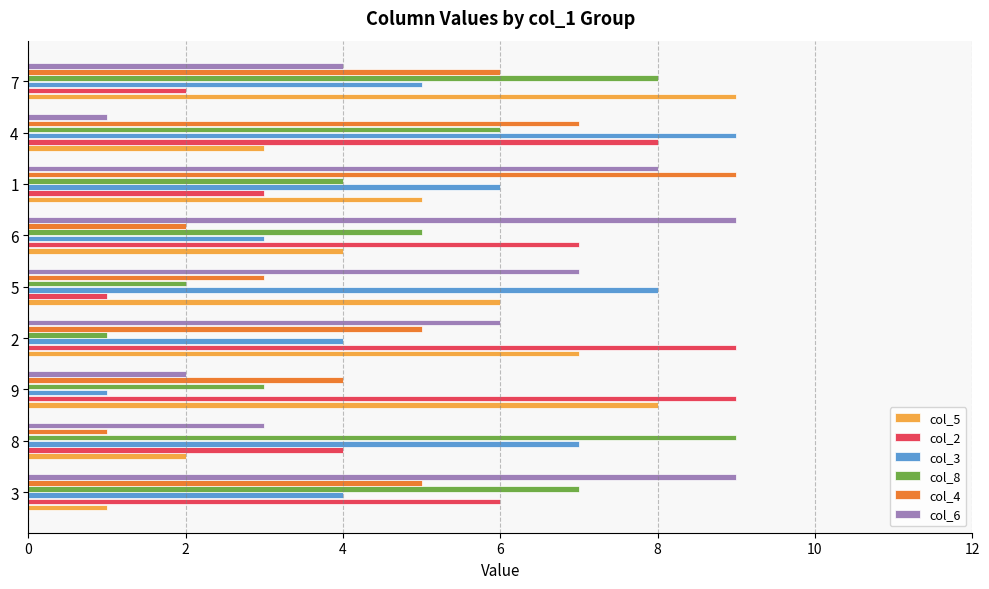

Is the value of col_8 at 2 greater than the value of col_2 at 7?

No